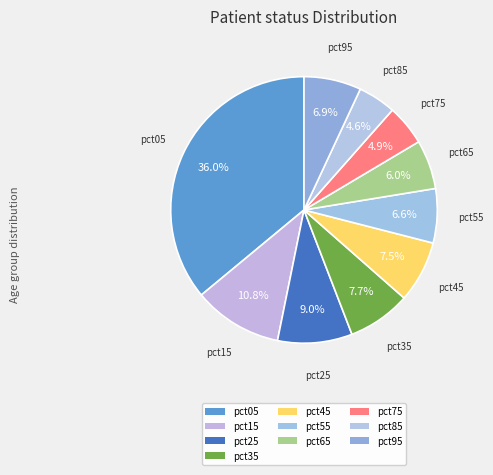

What is the smallest slice in the pie chart?

pct85